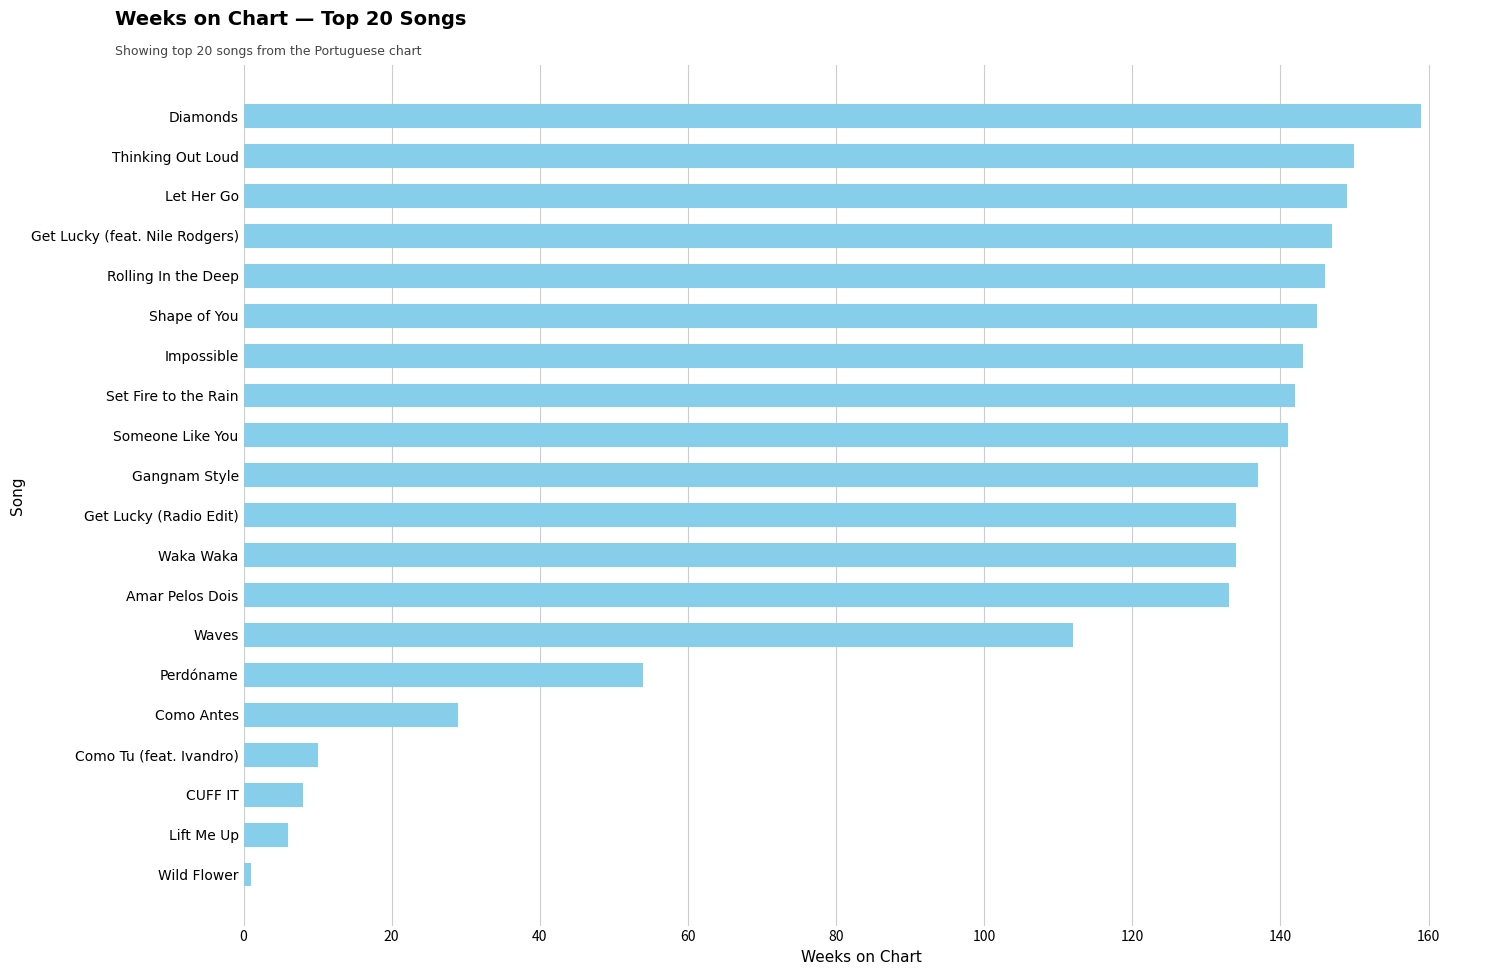

How many distinct data groups are displayed?

1